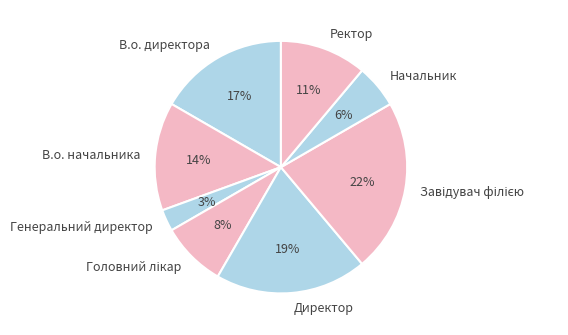

What percentage is the Генеральний директор slice, to the nearest percent?

3%